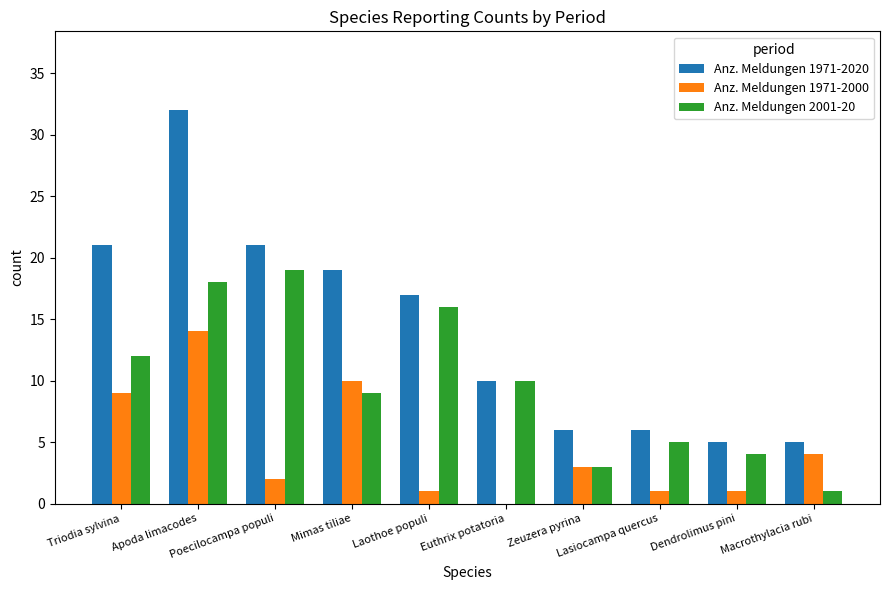

What is the highest value of the Anz. Meldungen 1971-2020 series?

32